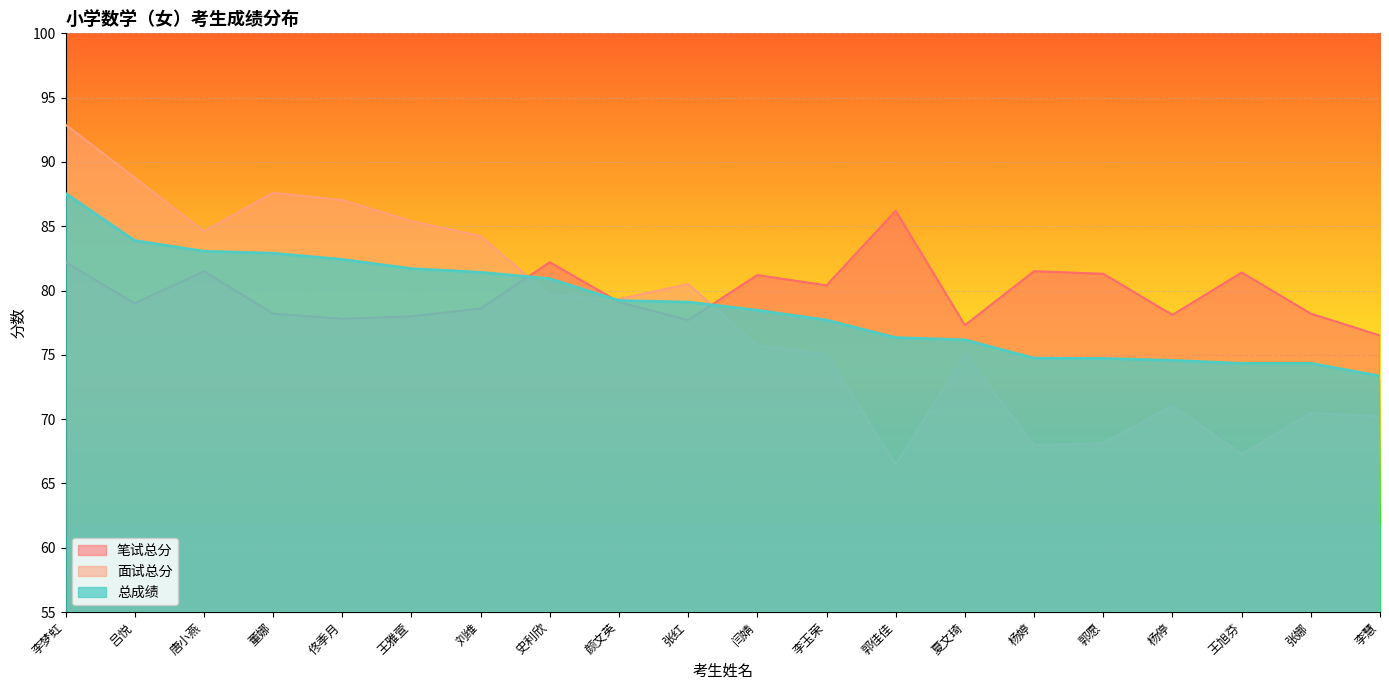

Where is 面试总分 nearest to the value 79?

颜文英